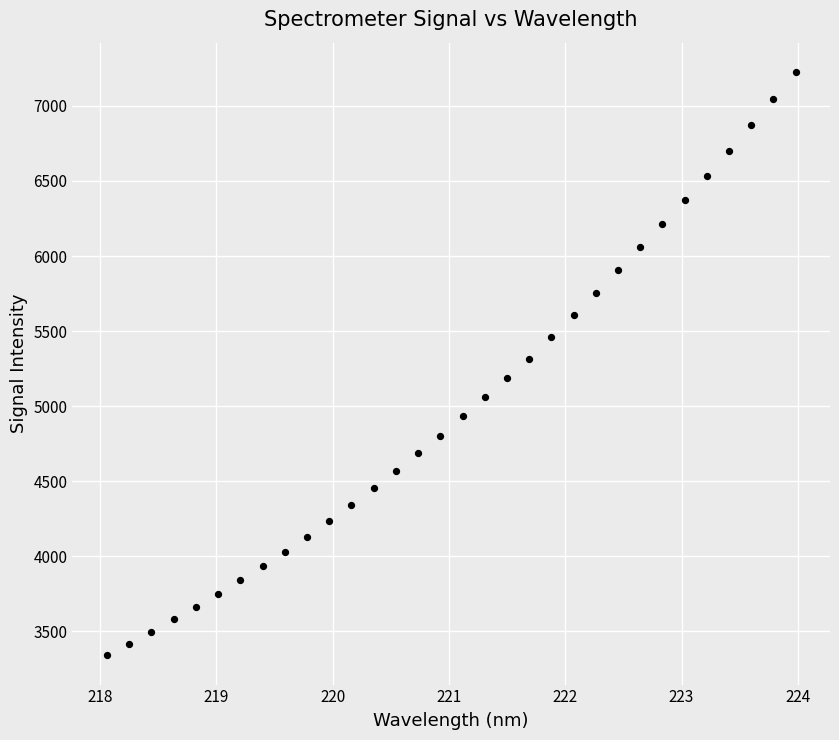

What is the range of Y values (max minus min)?

3888.4